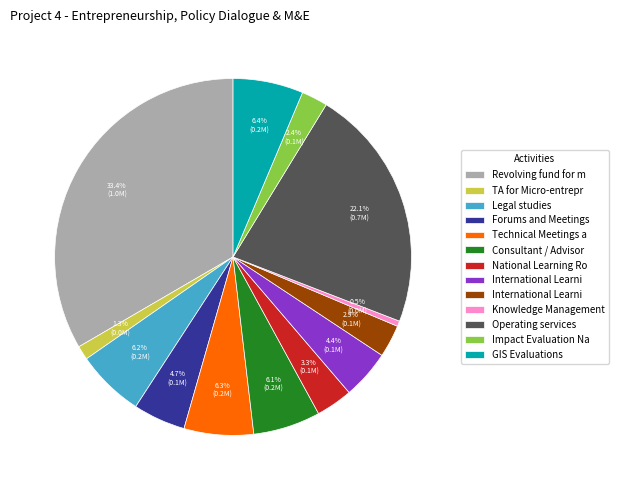

Is there a majority slice in this chart?

No